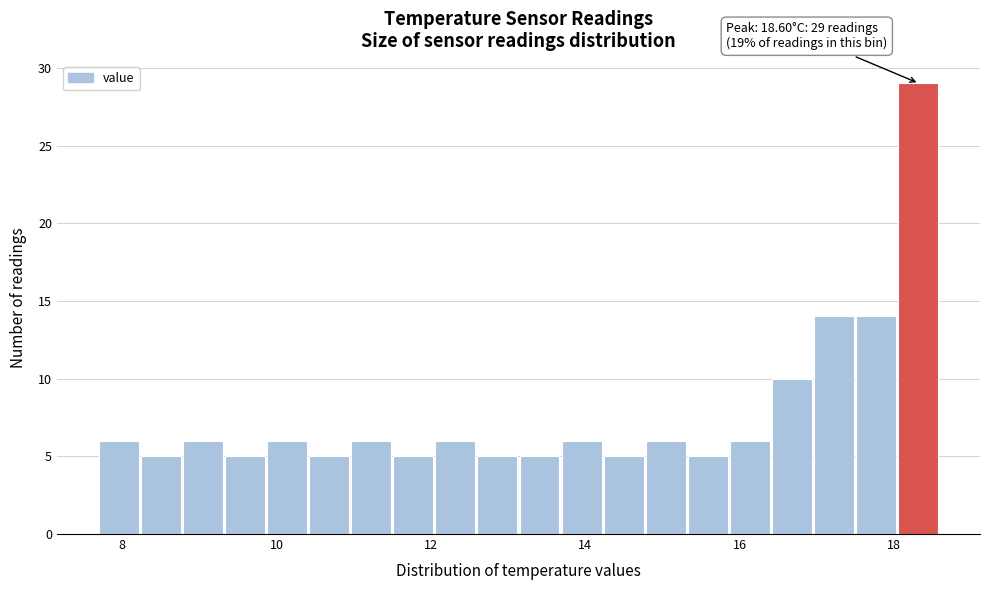

Around what value on the x-axis is the tallest bar? Give the approximate position of its centre, as read against the axis.

18.4